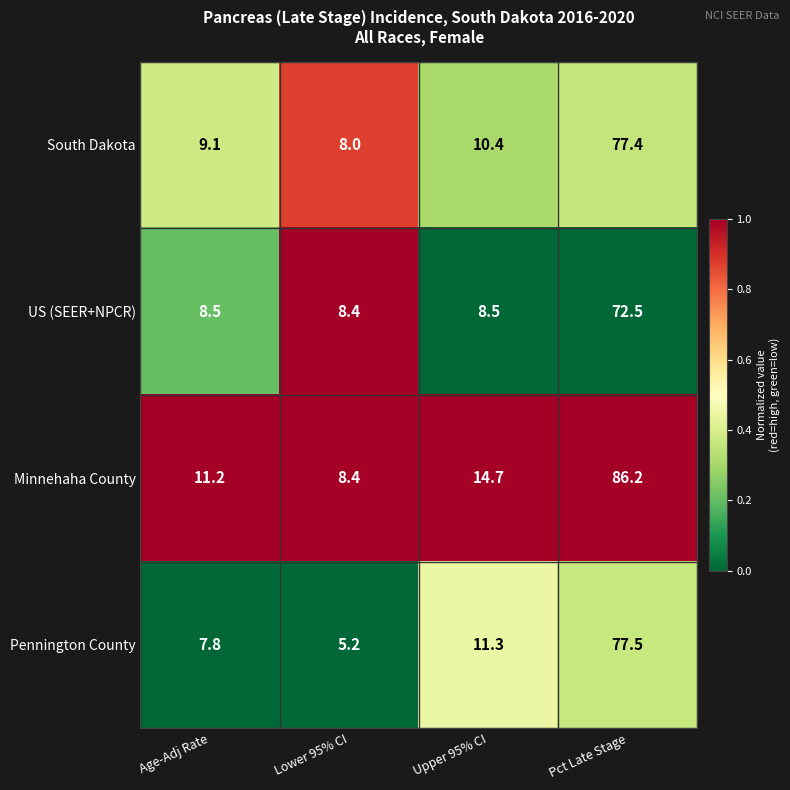

Is it true that Minnehaha County equals 11.2 at Age-Adj Rate?

True